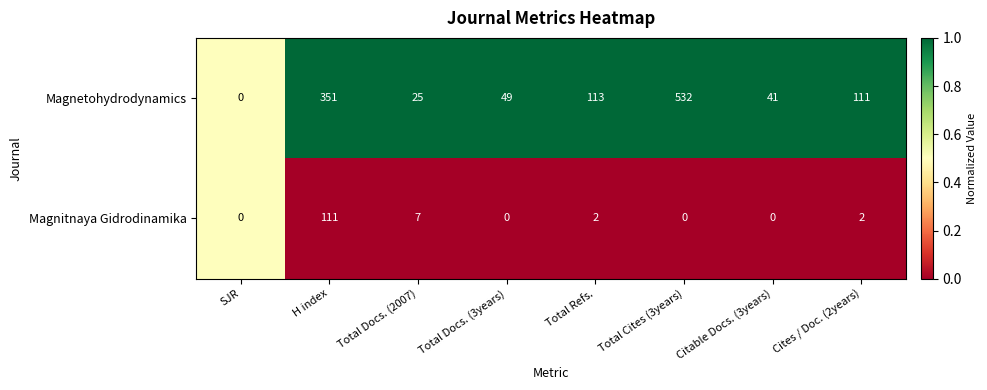

List the series in order of their peak value, lowest first.

Magnitnaya Gidrodinamika, Magnetohydrodynamics